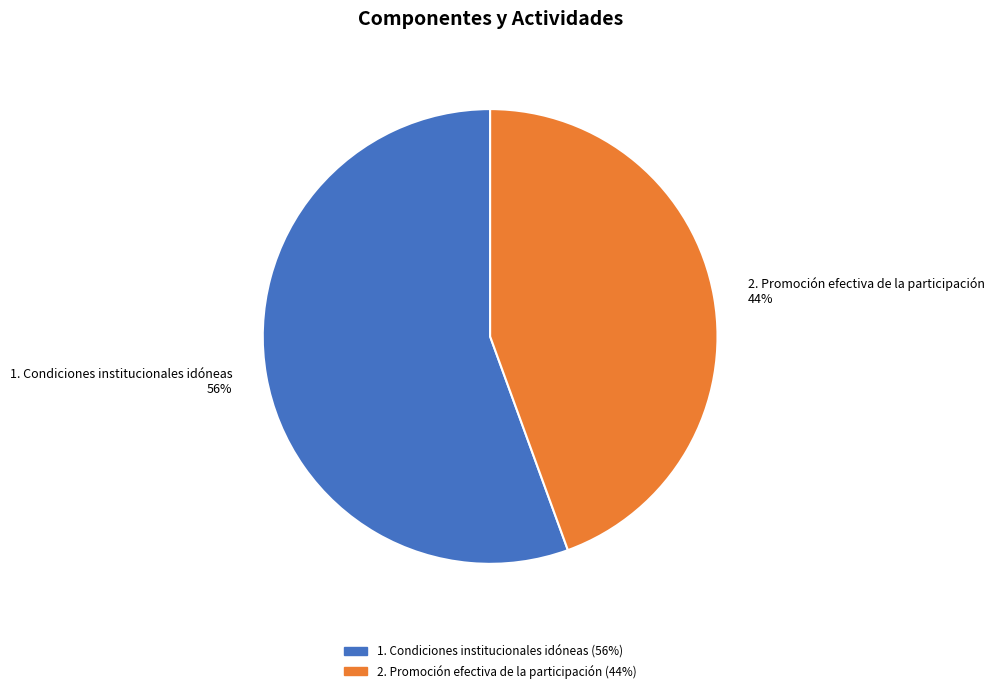

Is the sum of 1. Condiciones institucionales idóneas and 2. Promoción efectiva de la participación greater than half?

Yes